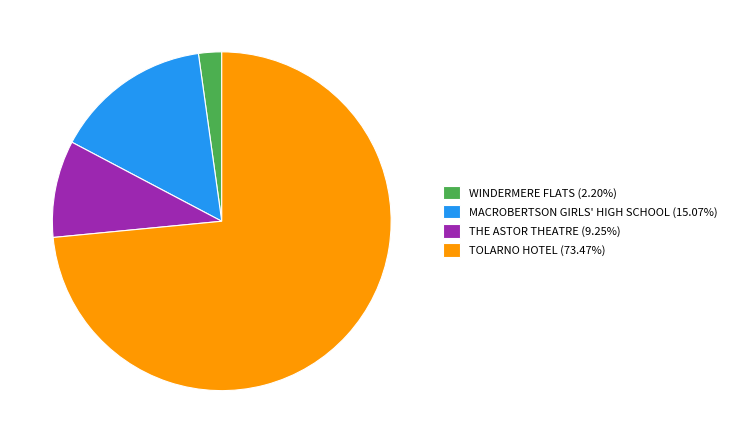

Rank the categories by value from lowest to highest.

WINDERMERE FLATS, THE ASTOR THEATRE, MACROBERTSON GIRLS' HIGH SCHOOL, TOLARNO HOTEL